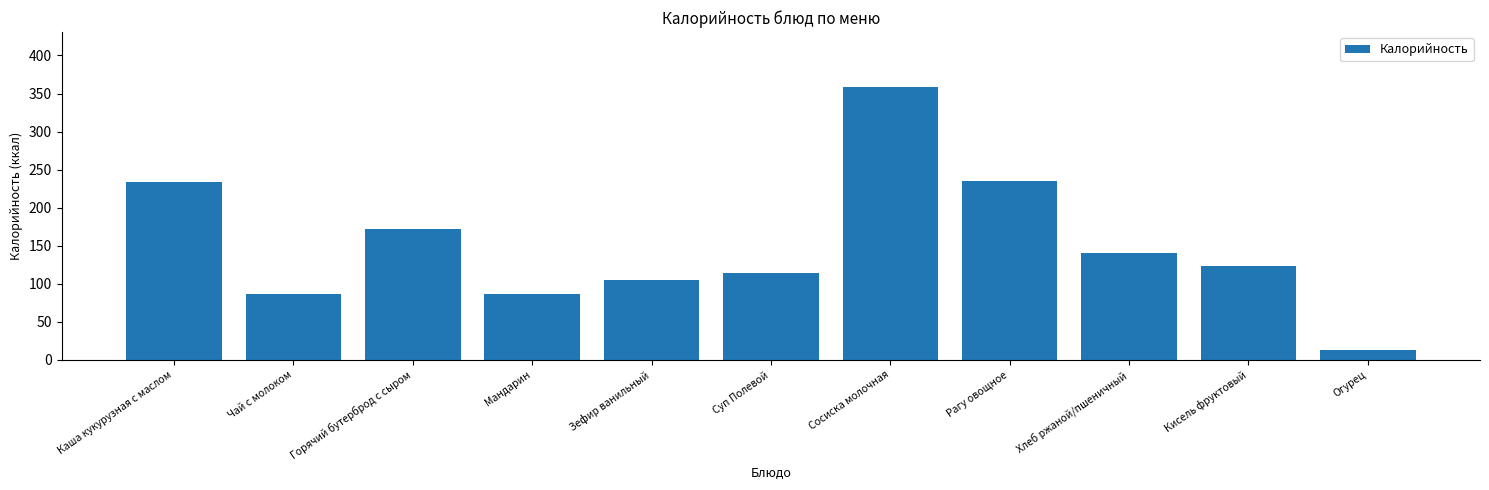

The value at Мандарин is 87. True or false?

True